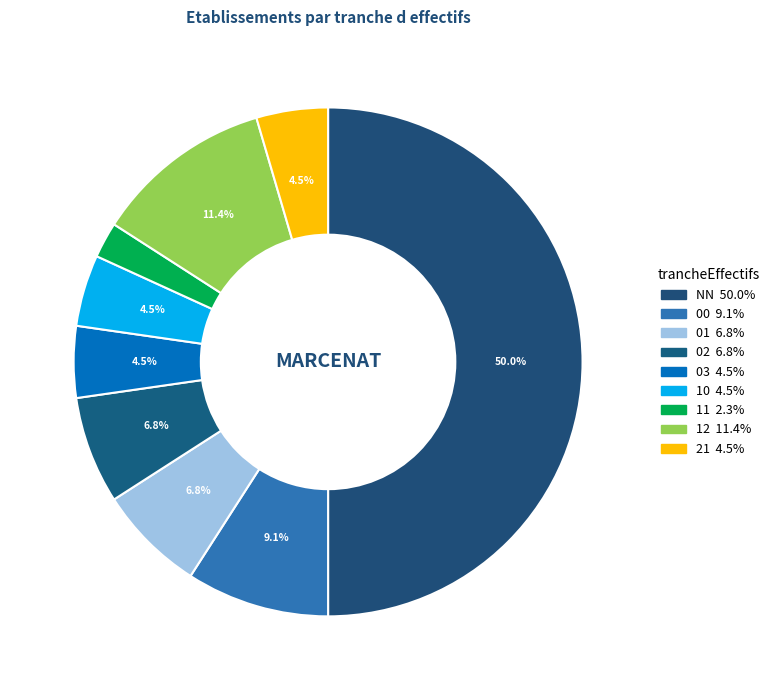

Which category has the biggest portion of the pie?

NN